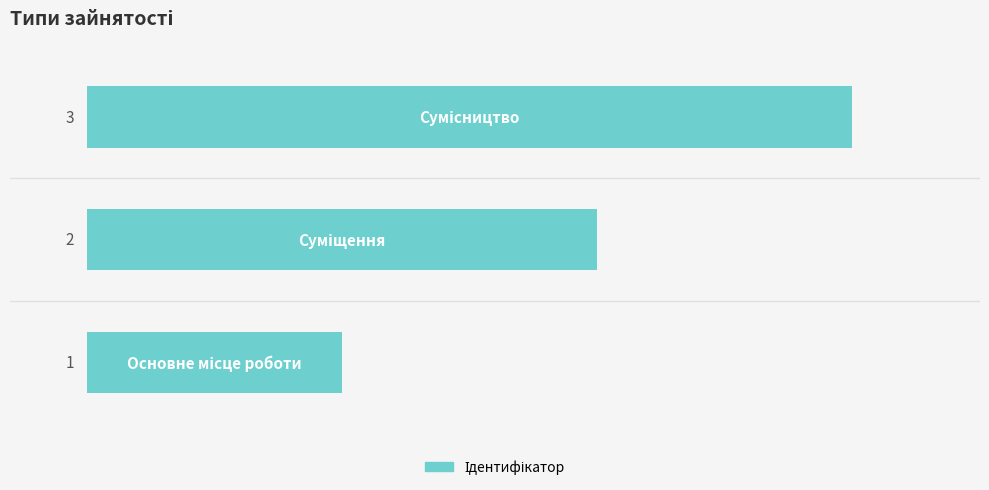

Count the values in the range 1 to 3.

3